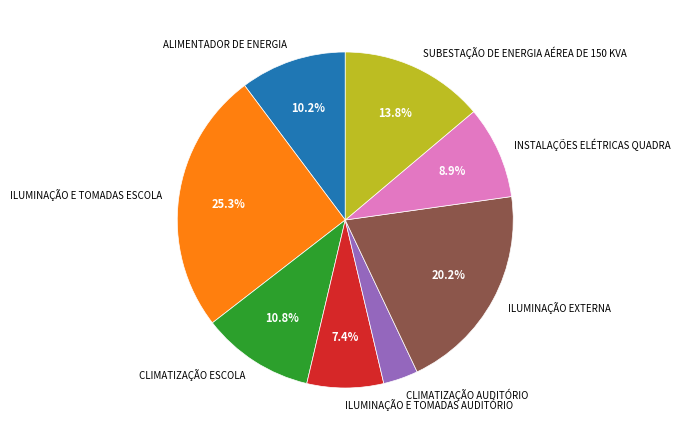

Which has a higher value, SUBESTAÇÃO DE ENERGIA AÉREA DE 150 KVA or ALIMENTADOR DE ENERGIA?

SUBESTAÇÃO DE ENERGIA AÉREA DE 150 KVA